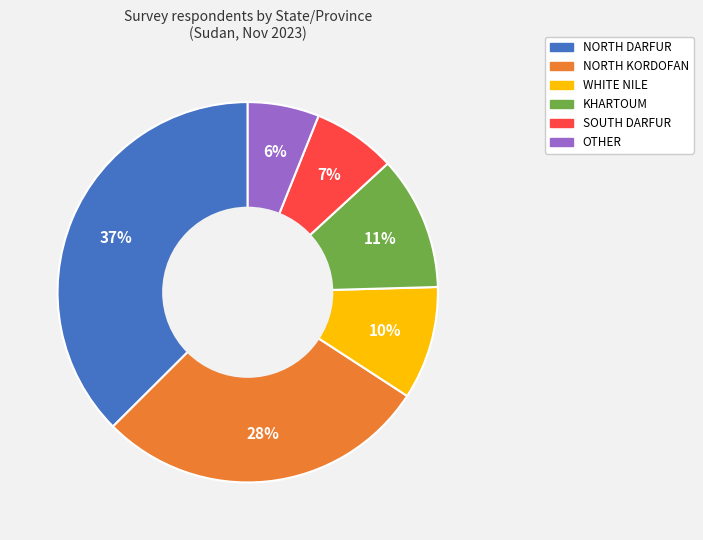

Does any single category account for the majority?

No